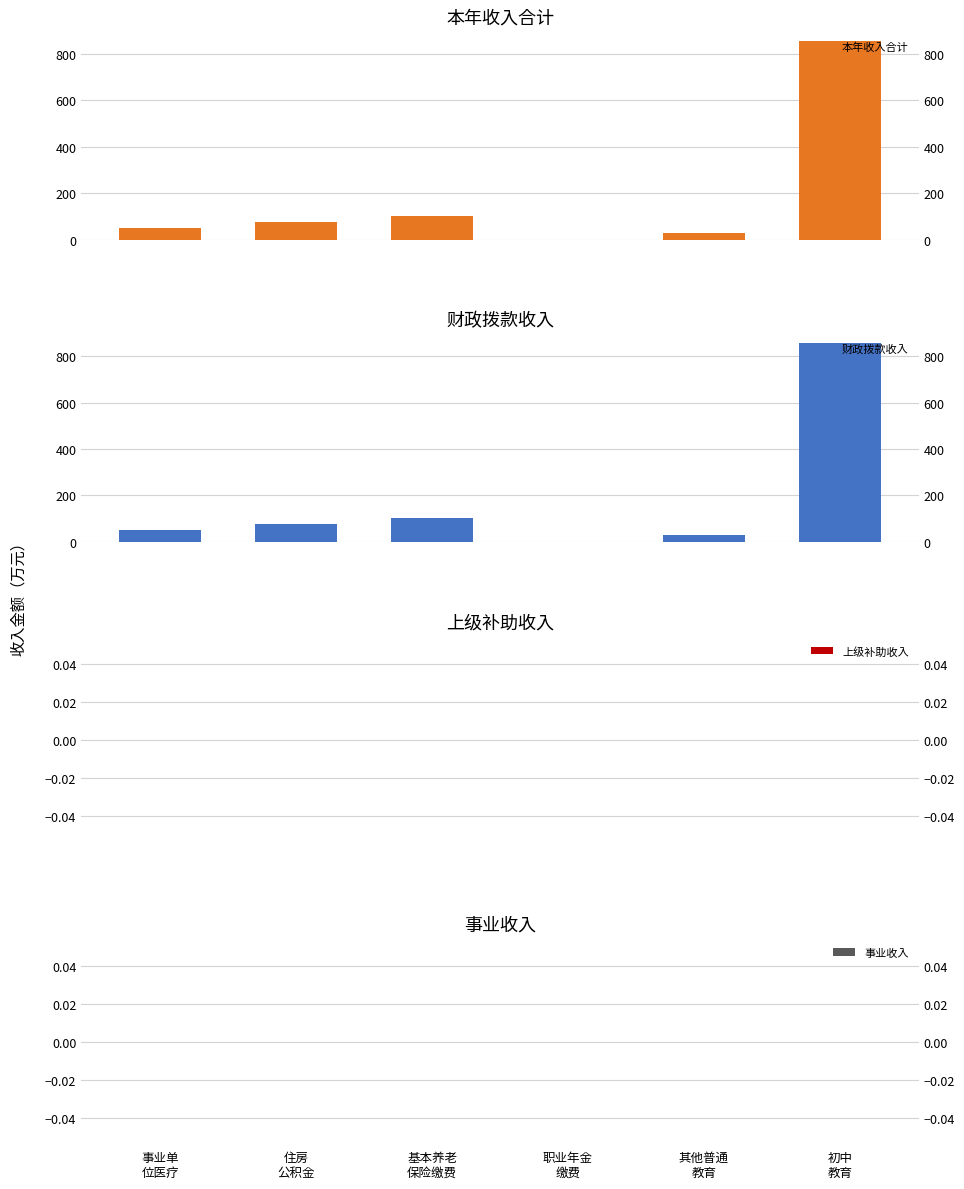

Reading right to left, transcribe all the data shown in this chart.

本年收入合计: 855.2	30.0	0.0	102.6	77.1	49.8
财政拨款收入: 855.2	30.0	0.0	102.6	77.1	49.8
上级补助收入: 0.0	0.0	0.0	0.0	0.0	0.0
事业收入: 0.0	0.0	0.0	0.0	0.0	0.0